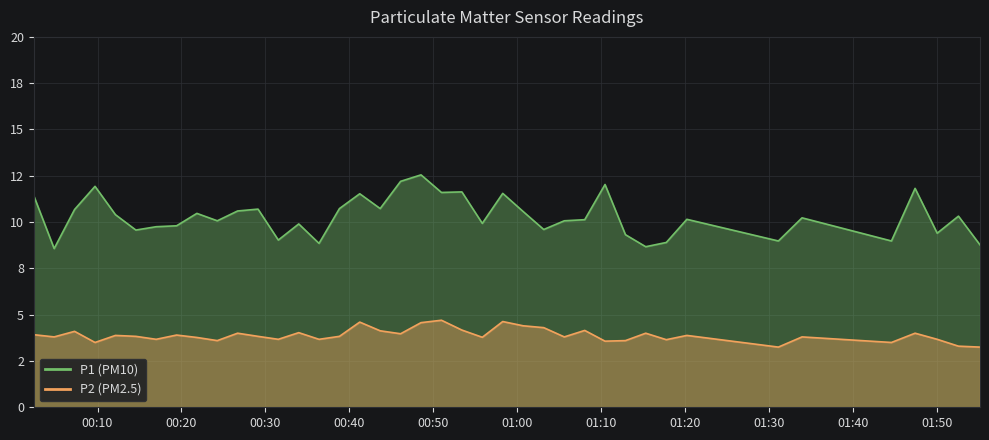

What is the sum of all P1 values?

412.1